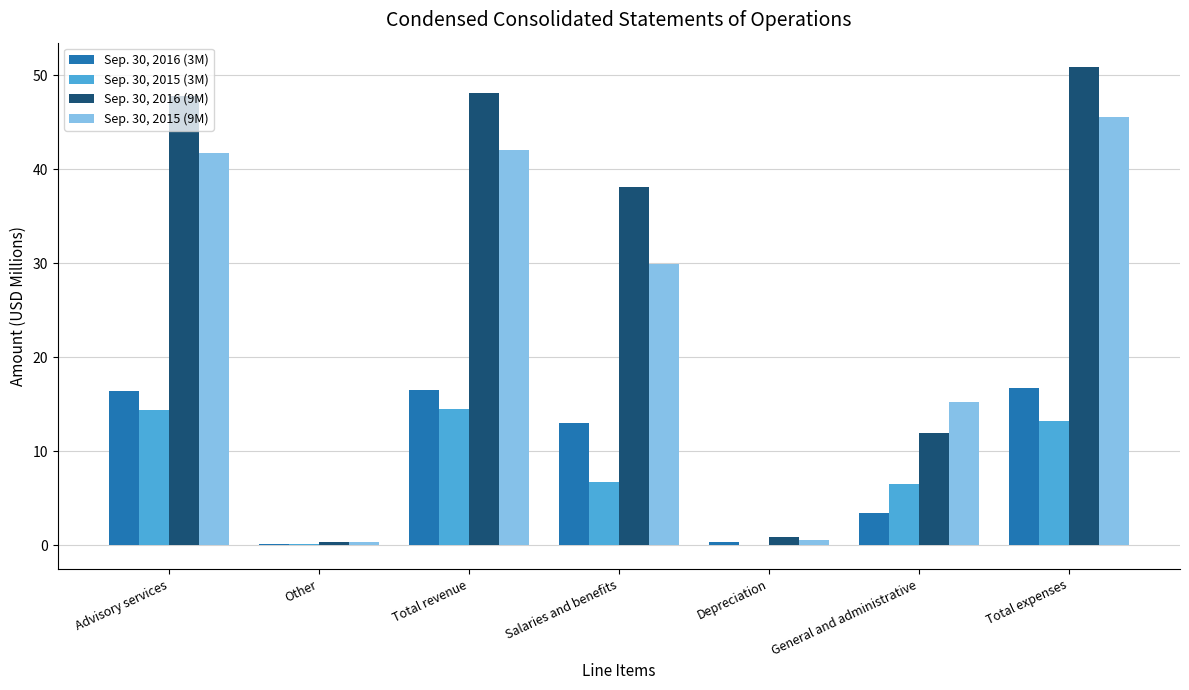

What is the sum of all Sep. 30, 2016 (9M) values?

198.1